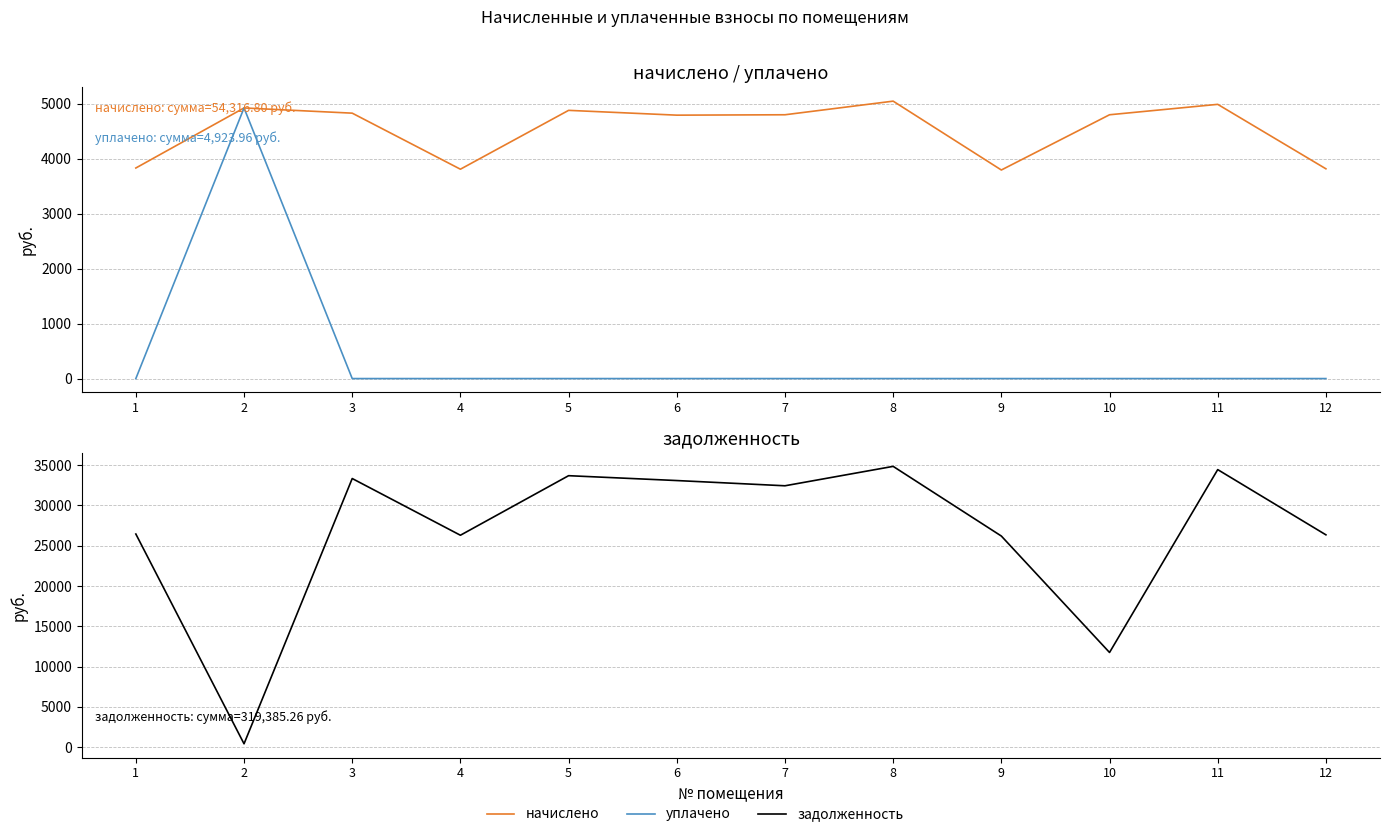

Does the chart display data point markers on the line(s)?

No